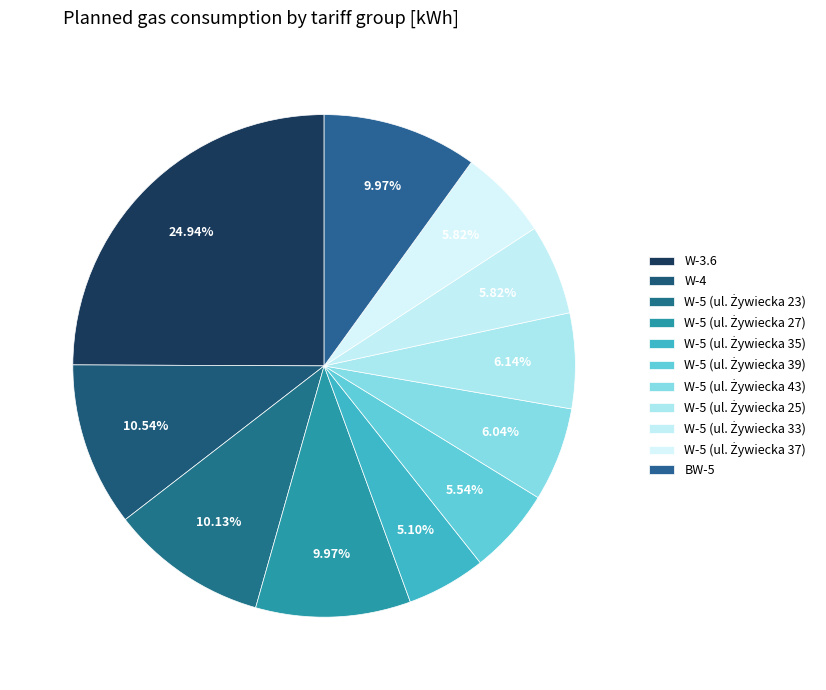

Between W-4 and W-5 (ul. Żywiecka 33), which is larger?

W-4